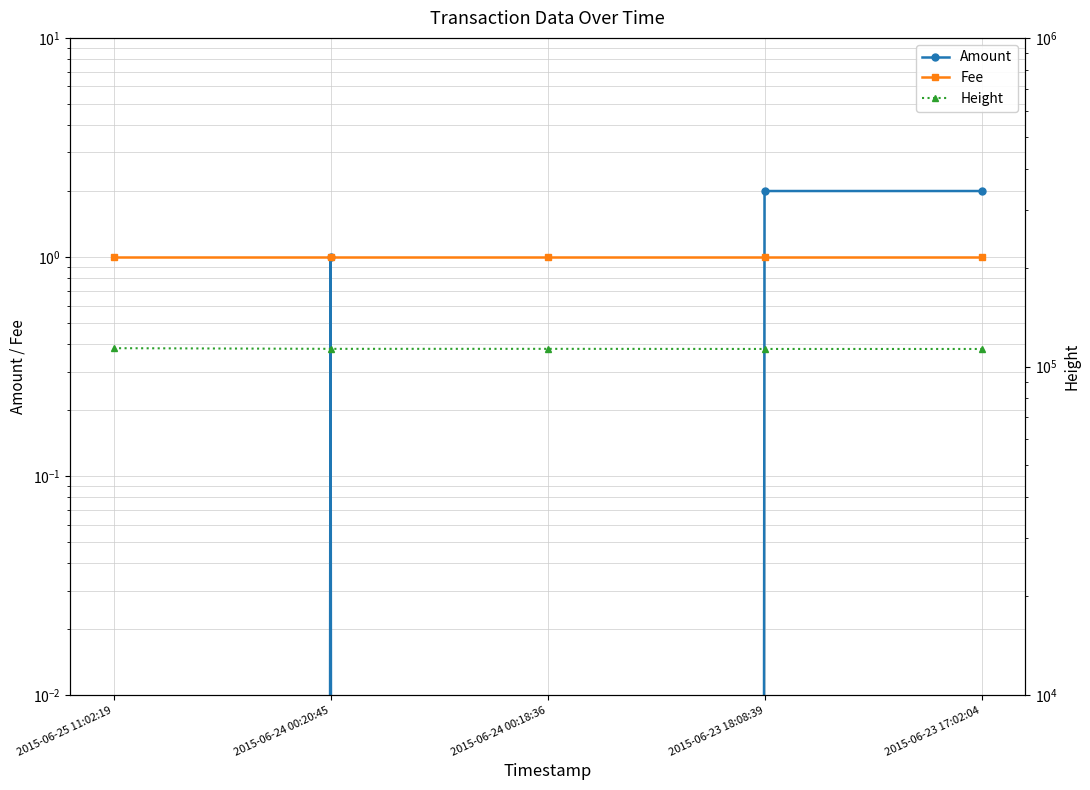

How many lines are shown in the chart?

3